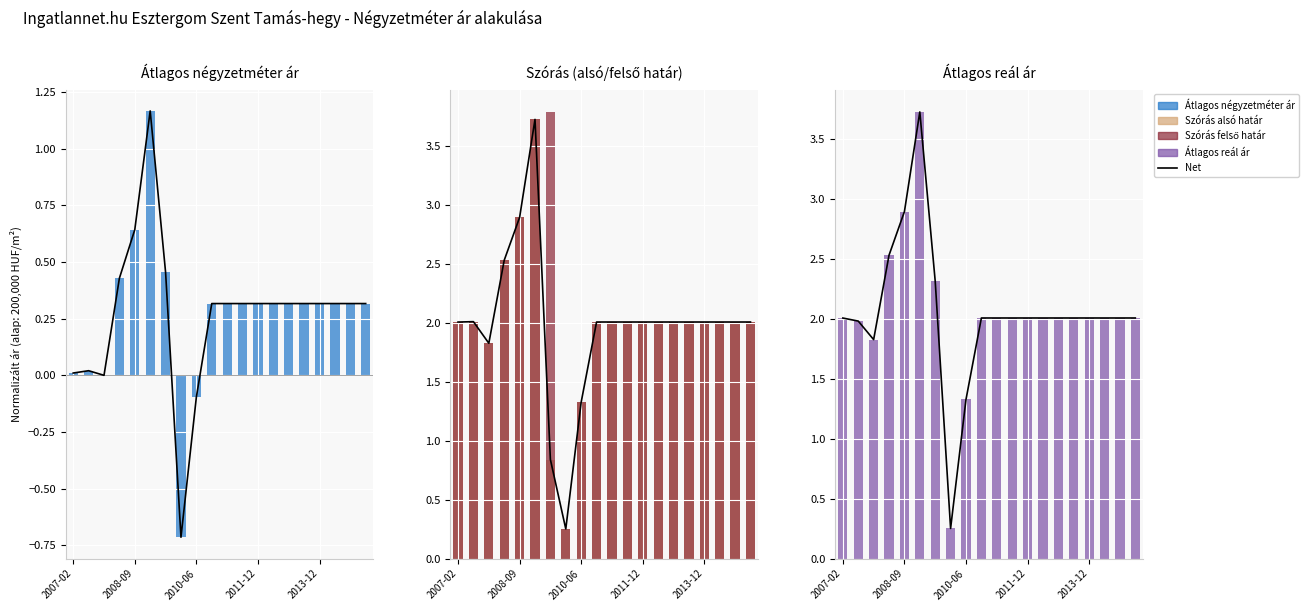

What are all the series names shown in the legend?

Net, Átlagos négyzetméter ár, Szórás alsó határ, Szórás felső határ, Átlagos reál ár